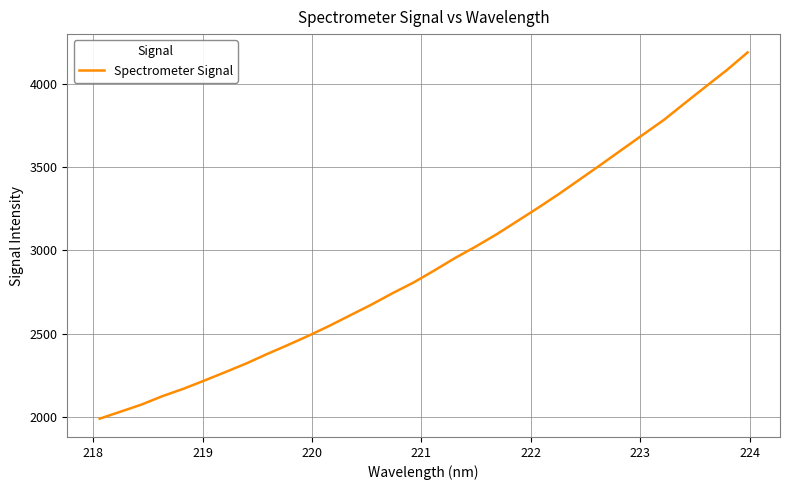

What is the sum of all values?

93761.1